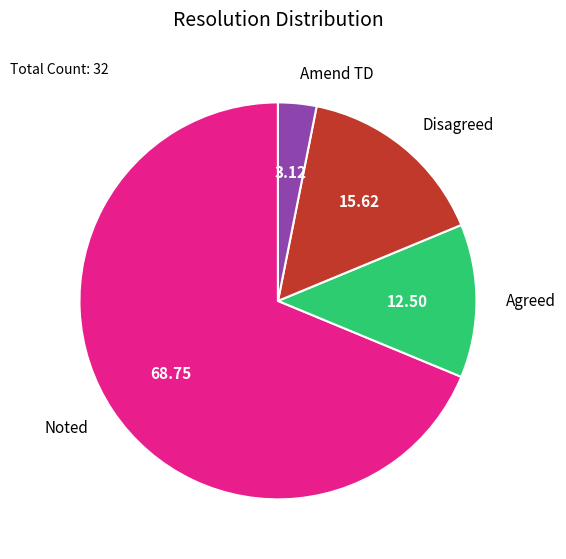

Which category has the biggest portion of the pie?

Noted